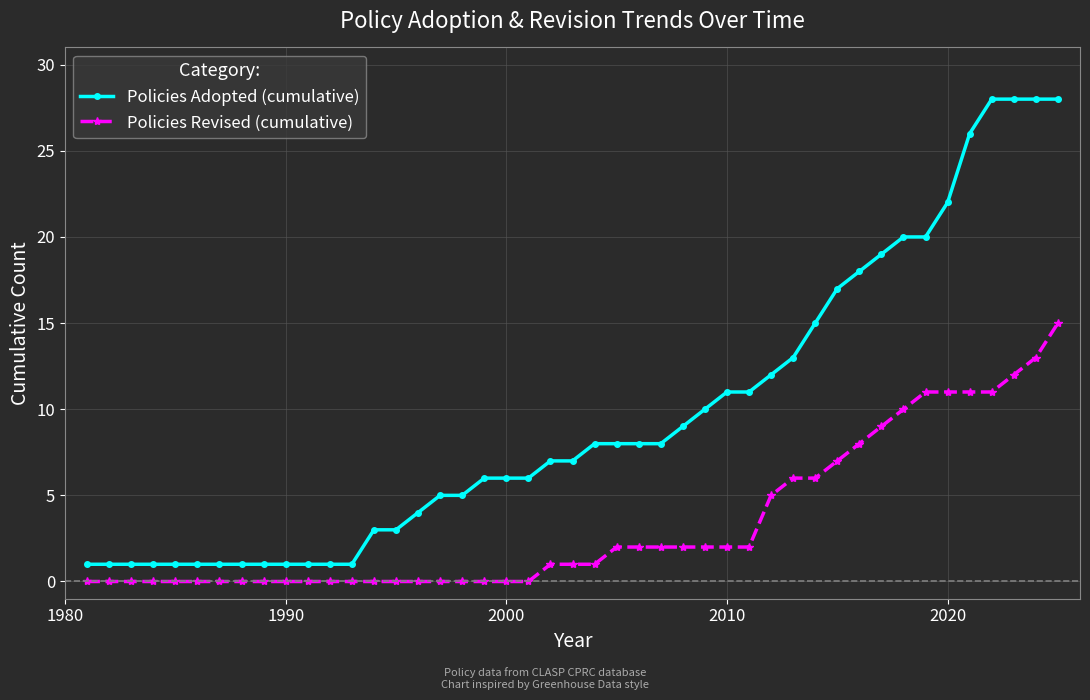

Count the number of data series in this chart.

2